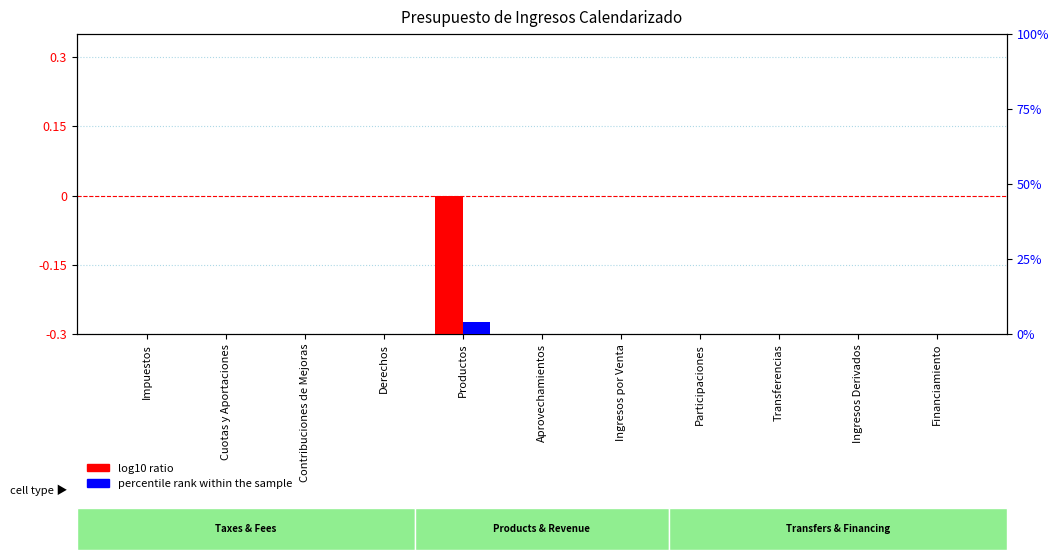

List the series in order of their peak value, lowest first.

log10 ratio, percentile rank within the sample